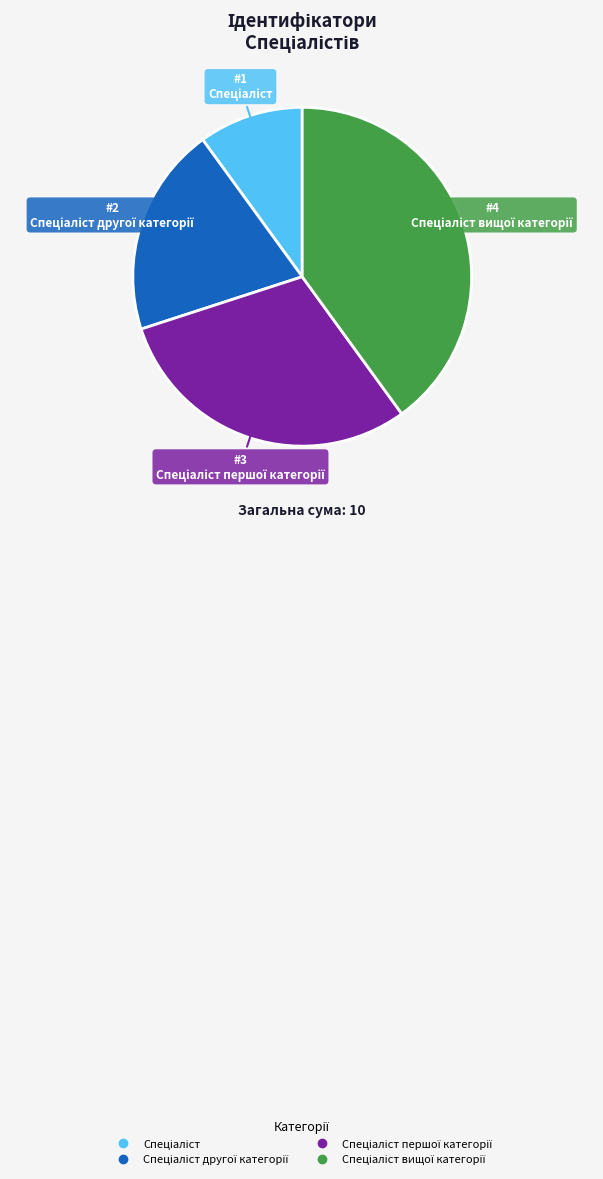

Is there a majority slice in this chart?

No